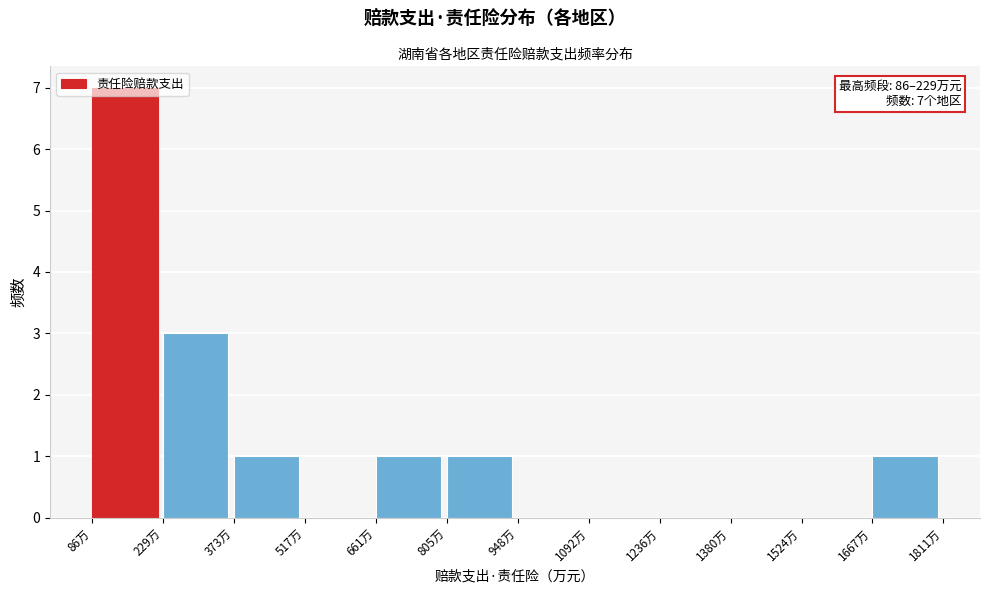

Which range on the x-axis has the tallest bar?

80 to 220